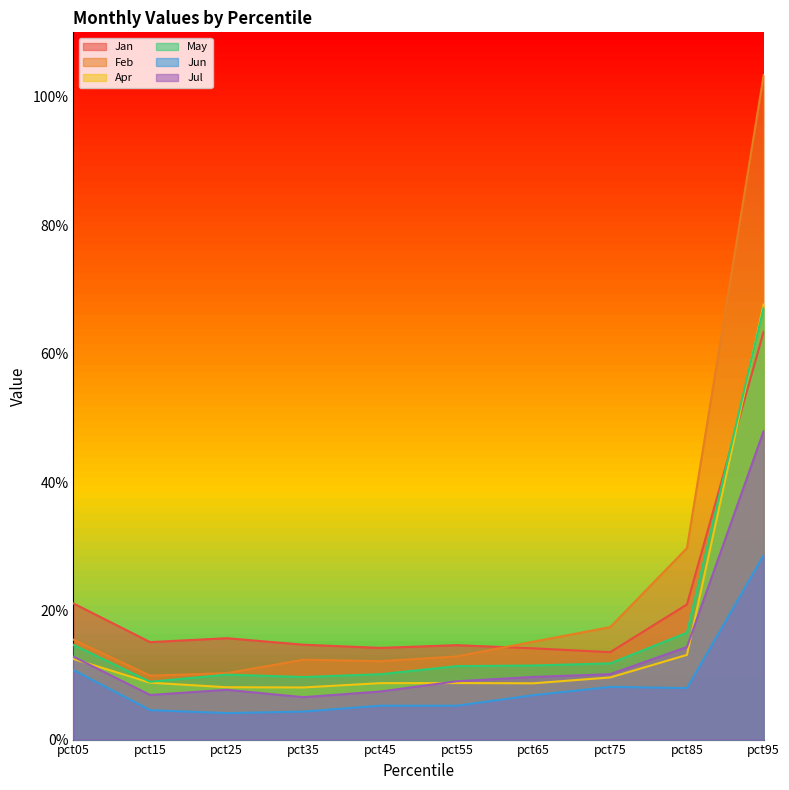

True or false: Jul has more than 1 points higher than both neighbors.

False